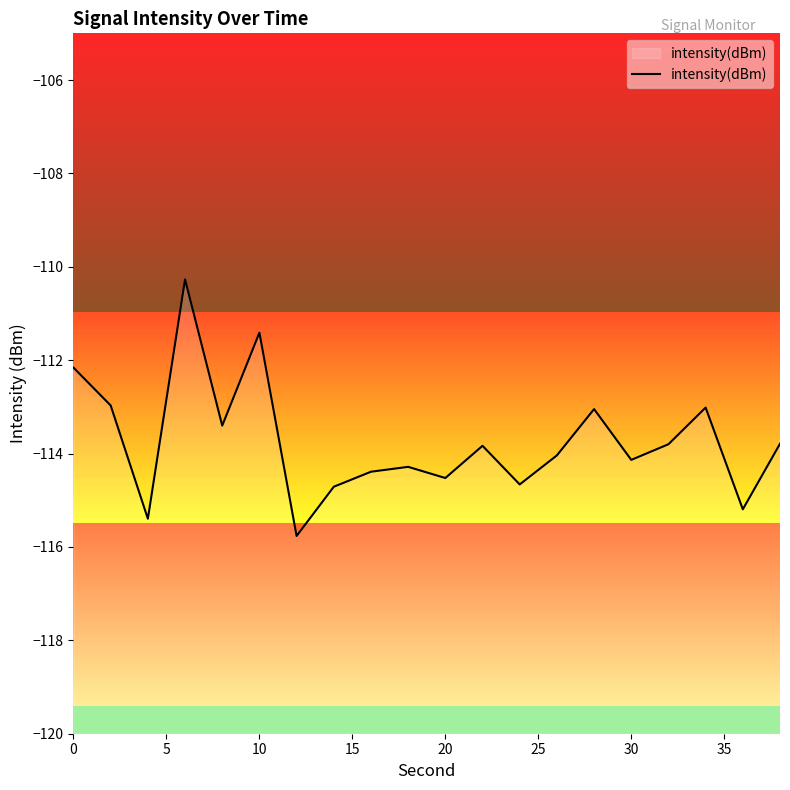

What is the greatest value displayed?

-110.3